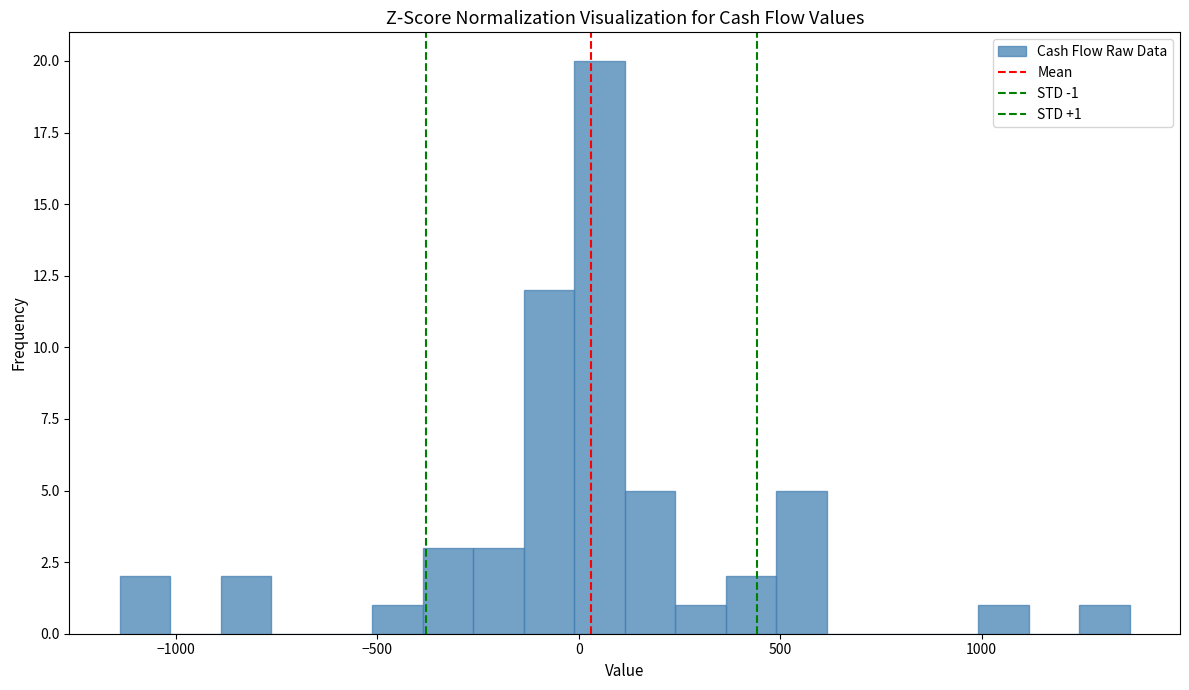

Around what value on the x-axis is the tallest bar? Give the approximate position of its centre, as read against the axis.

50